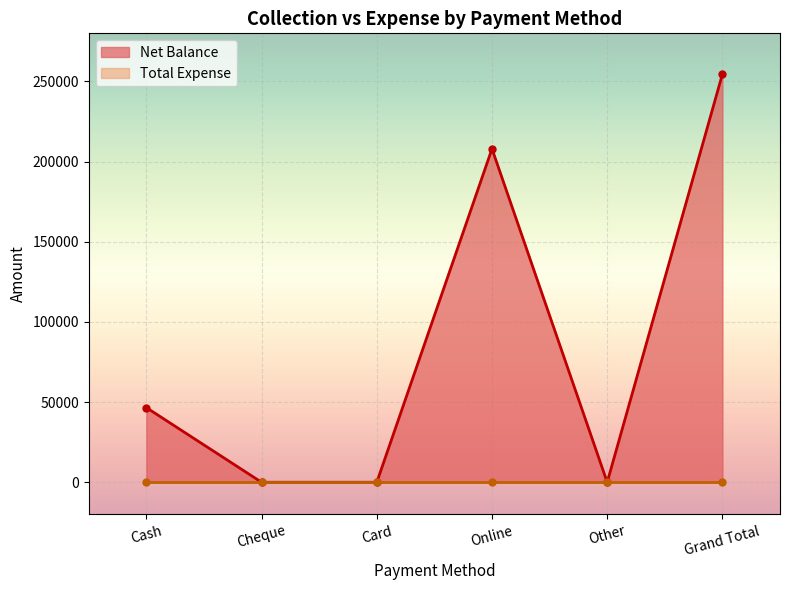

Where is the first local minimum?

Other